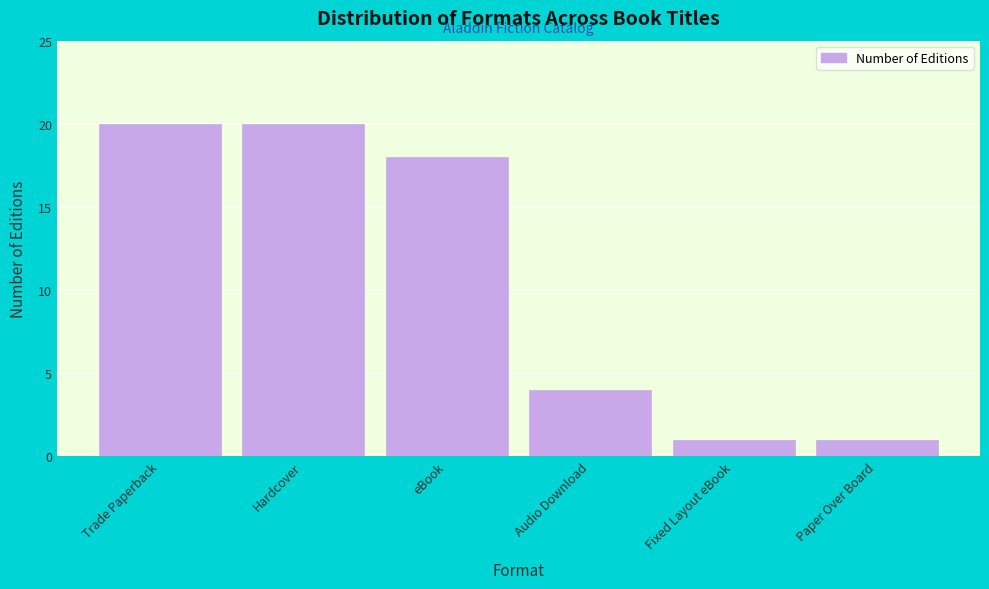

Reading left to right, transcribe all the data shown in this chart.

20	20	18	4	1	1